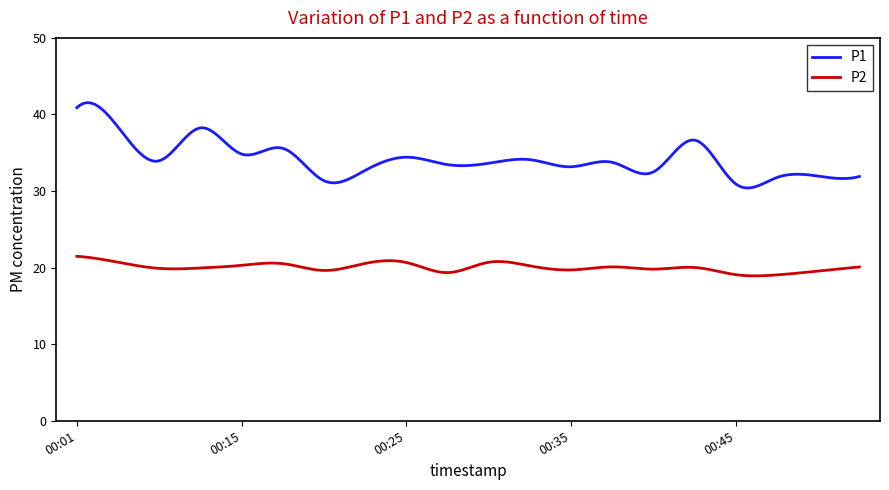

What is the difference between the second highest and second lowest values in the P2 series?

2.5